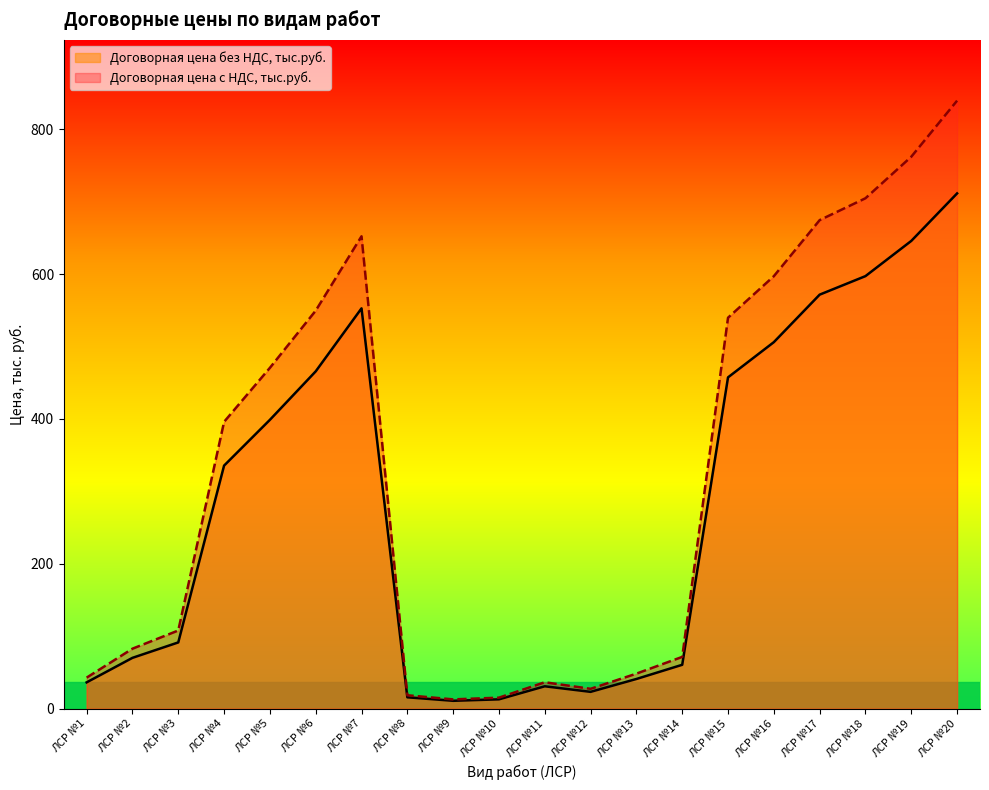

Rank the categories by Договорная цена без НДС, тыс.руб. value from highest to lowest.

ЛСР №20, ЛСР №19, ЛСР №18, ЛСР №17, ЛСР №7, ЛСР №16, ЛСР №6, ЛСР №15, ЛСР №5, ЛСР №4, ЛСР №3, ЛСР №2, ЛСР №14, ЛСР №13, ЛСР №1, ЛСР №11, ЛСР №12, ЛСР №8, ЛСР №10, ЛСР №9